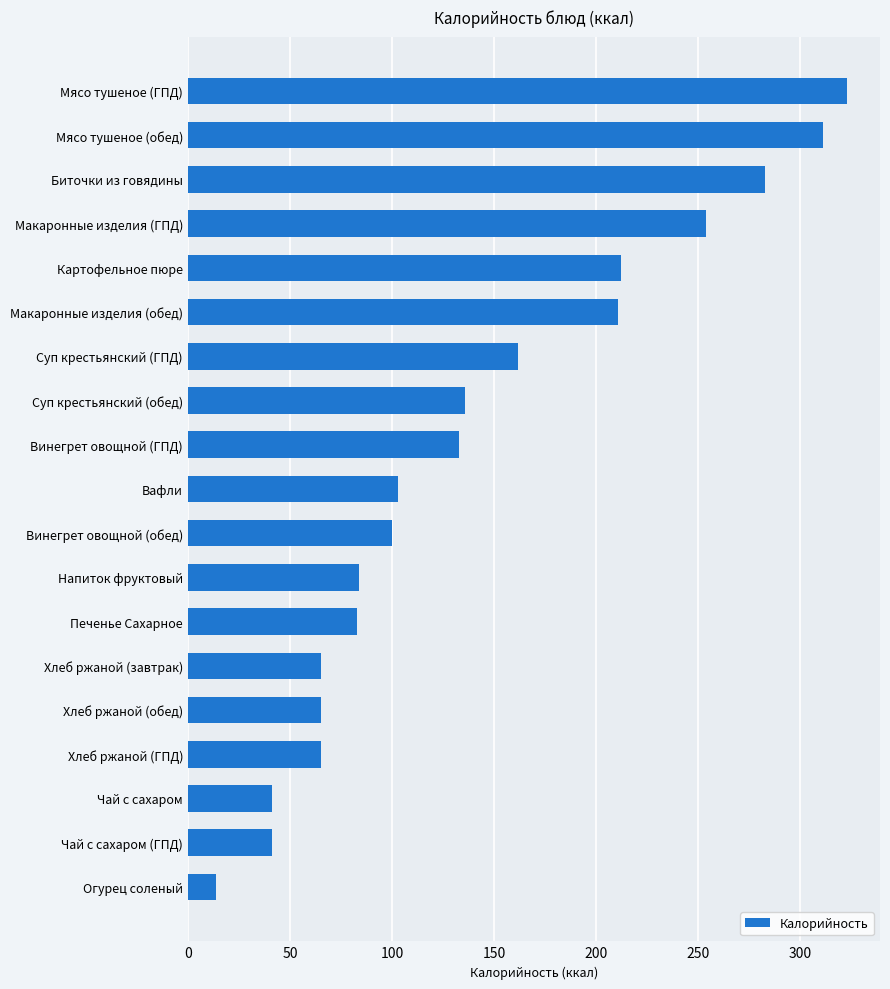

What is the label of the 4th bar from the bottom?

Хлеб ржаной (ГПД)